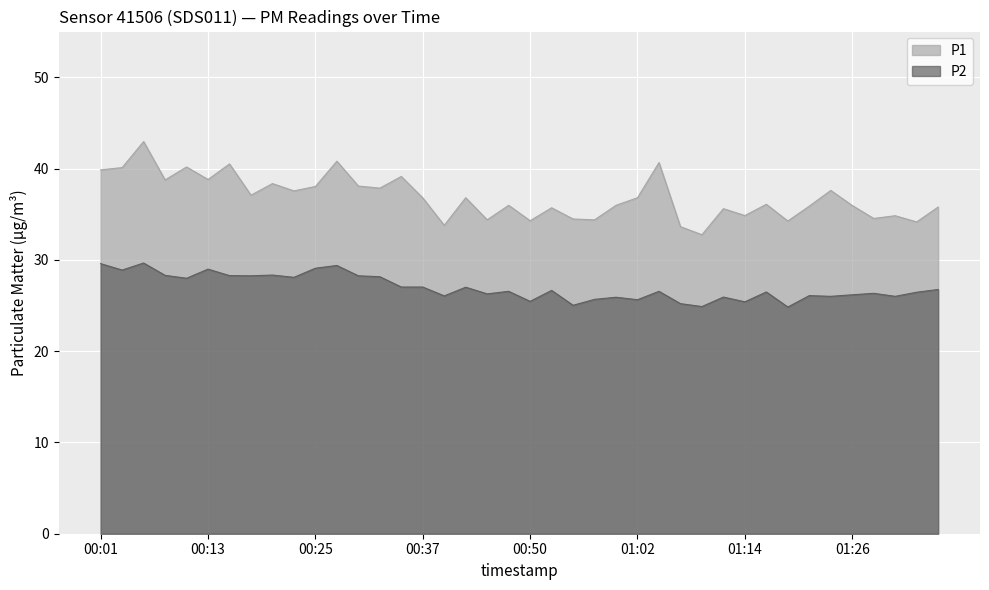

Where is P1 nearest to the value 37?

00:18